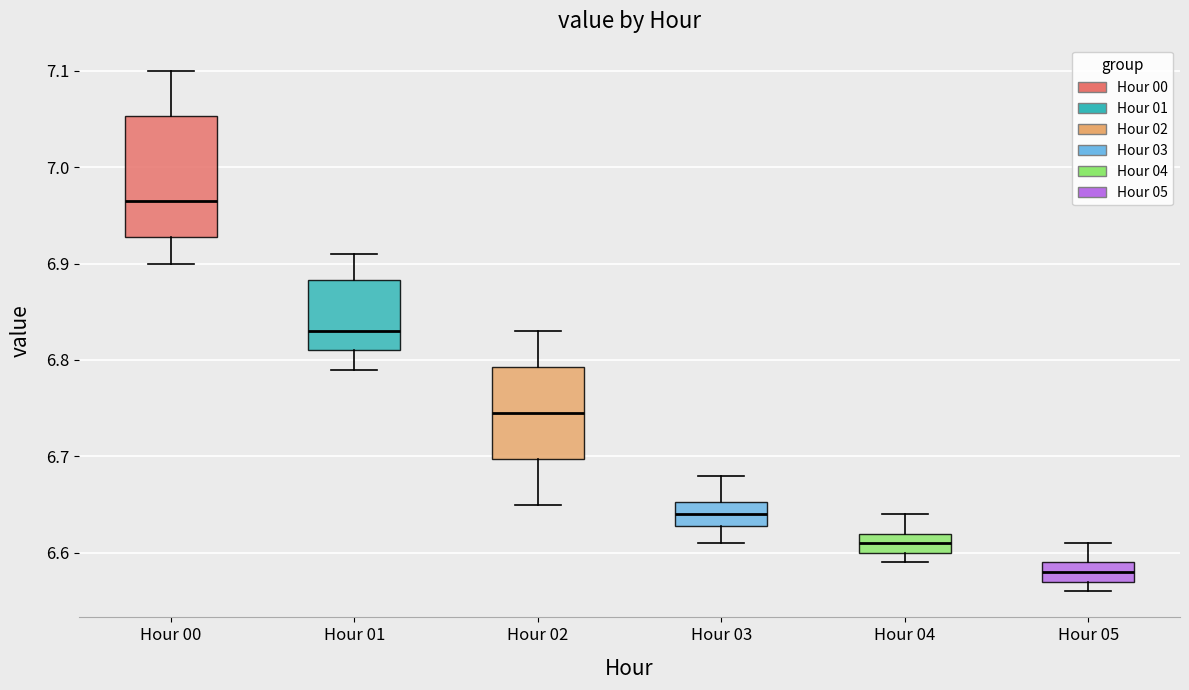

Where does the median line of the box for Hour 05 sit on the y-axis? The values are not printed on the chart, so give them approximately, as read against the axis.

6.58